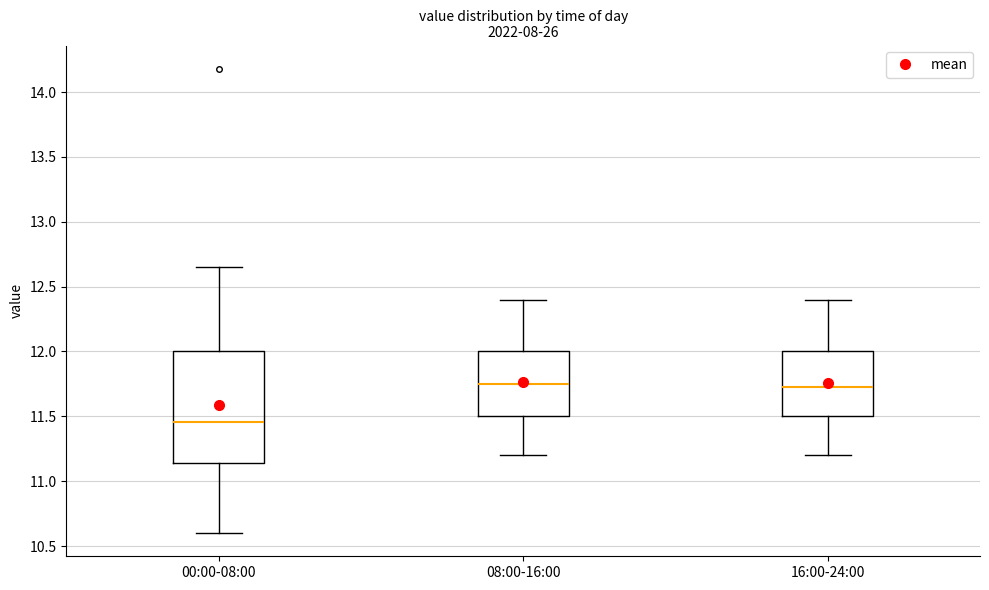

Reading left to right, transcribe this box plot: for each box, give where its median line is, the range the box spans, and where its two whiskers end, as read against the y-axis. The values are not printed on the chart, so give them approximately, as read against the axis.

00:00-08:00: median 11.45, box 11.15 to 12.00, whiskers 10.60 to 12.65
08:00-16:00: median 11.75, box 11.50 to 12.00, whiskers 11.20 to 12.40
16:00-24:00: median 11.75, box 11.50 to 12.00, whiskers 11.20 to 12.40